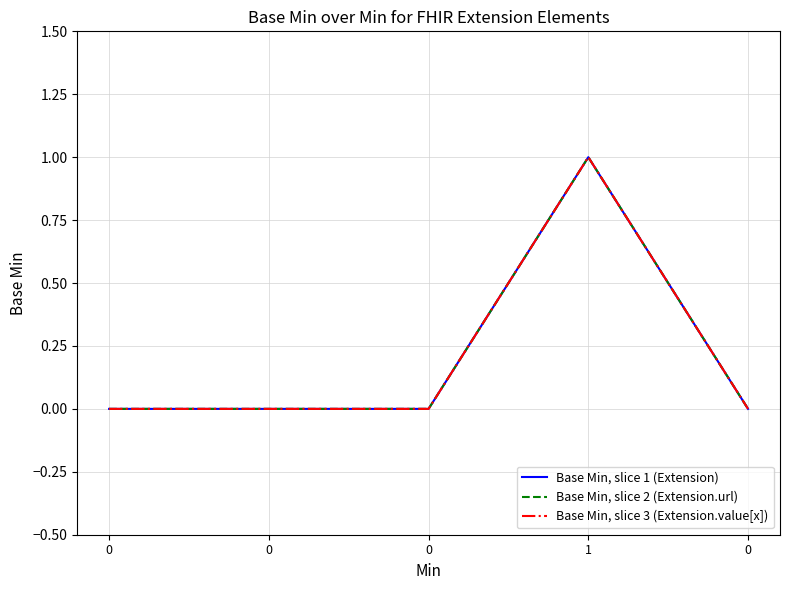

How many Base Min, slice 2 (Extension.url) values are between 0 and 1?

5